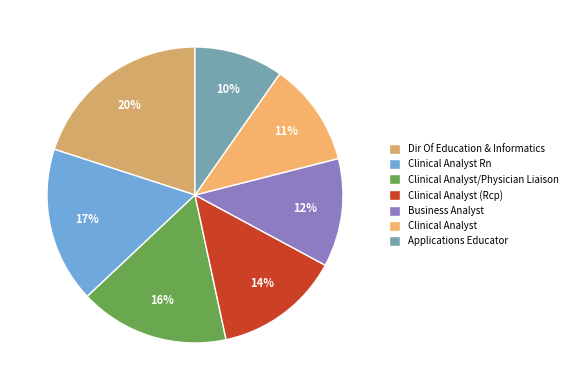

Do Clinical Analyst and Applications Educator together represent more than half of the pie?

No